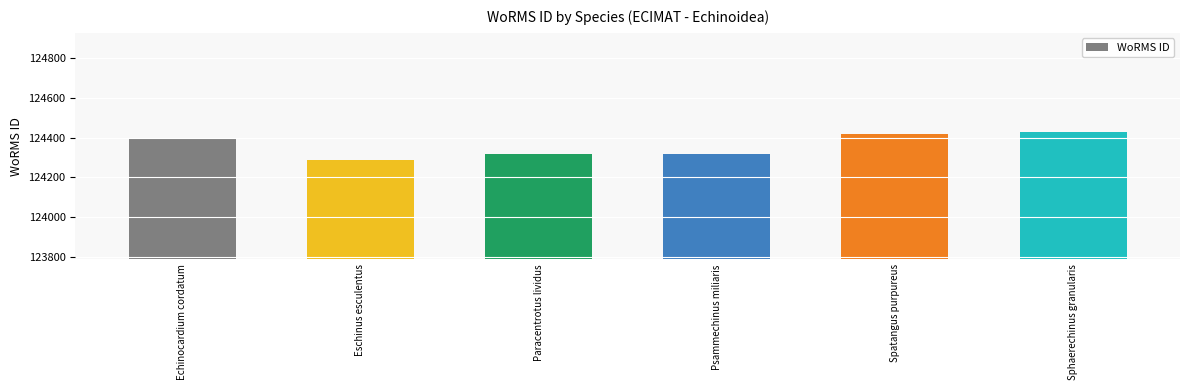

What is the difference between the values at Paracentrotus lividus and Spatangus purpureus?

102